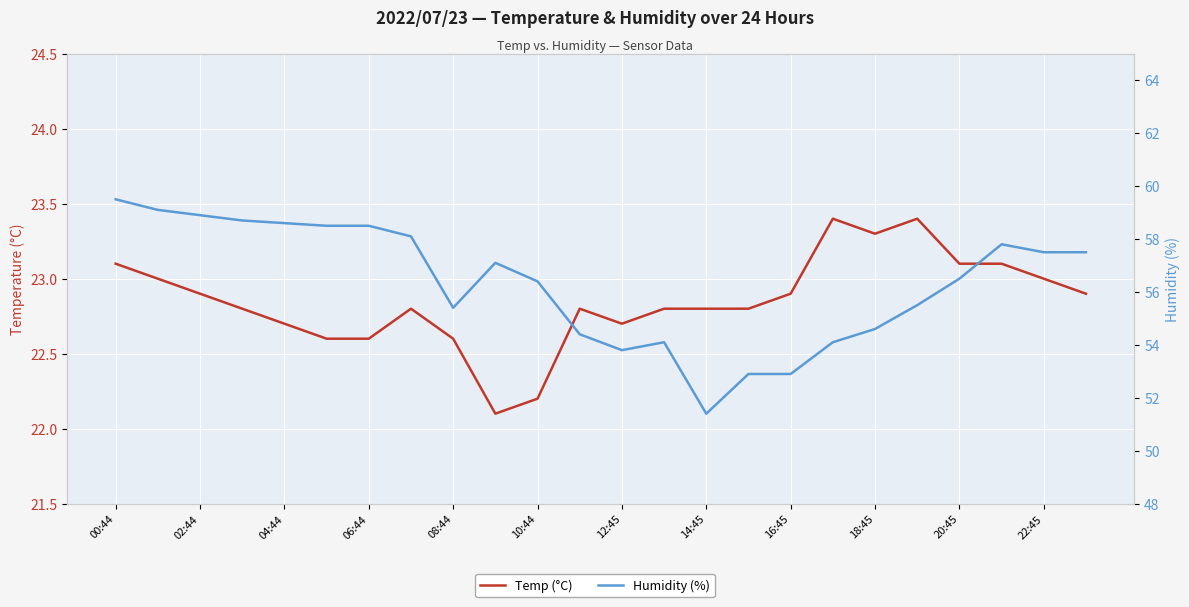

Which series has the largest total across all categories?

Humidity (%)